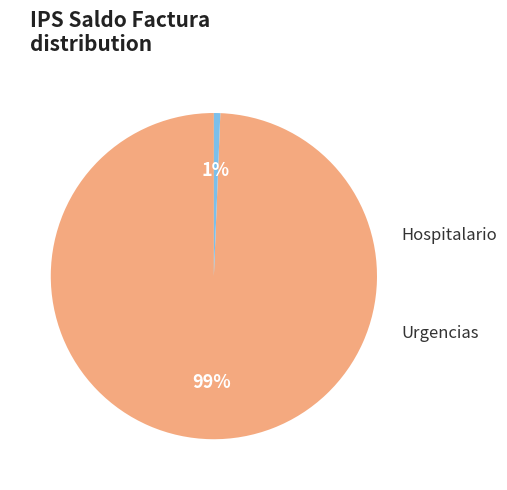

To the nearest percent, what is the average slice percentage?

50%